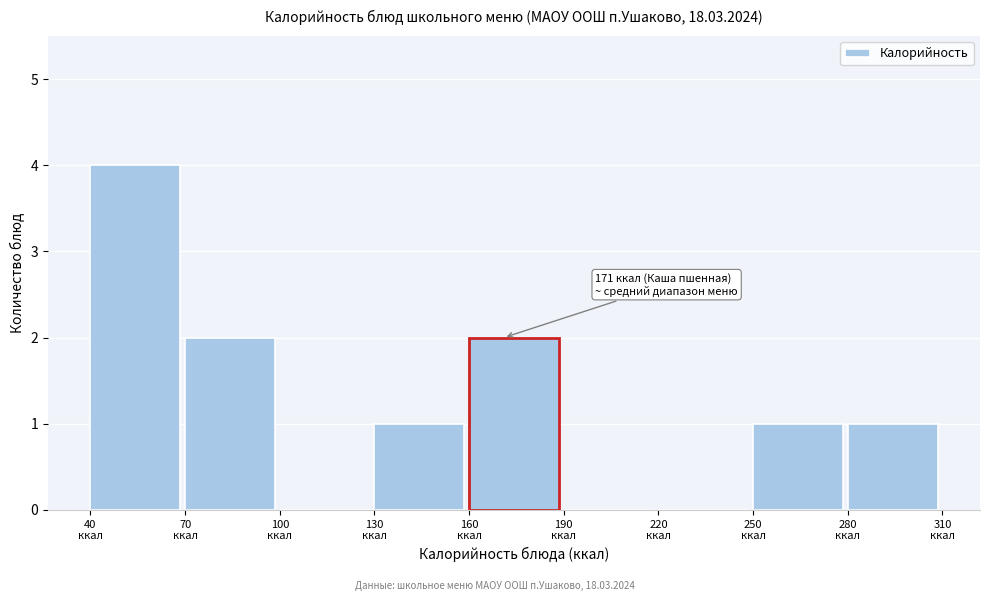

Which range on the x-axis has the tallest bar?

40 to 70